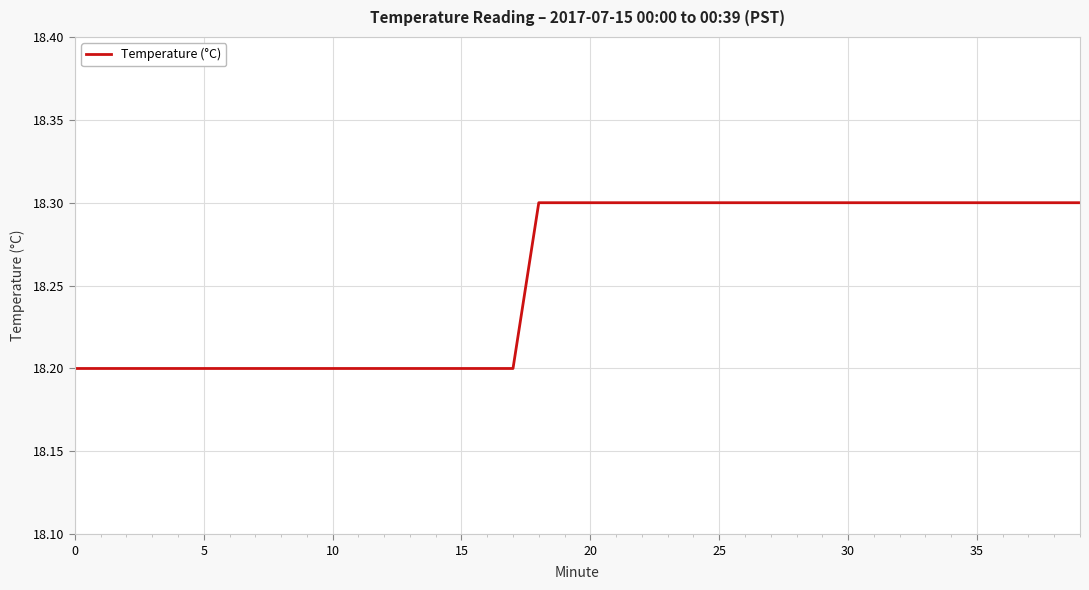

What is the greatest value displayed?

18.3